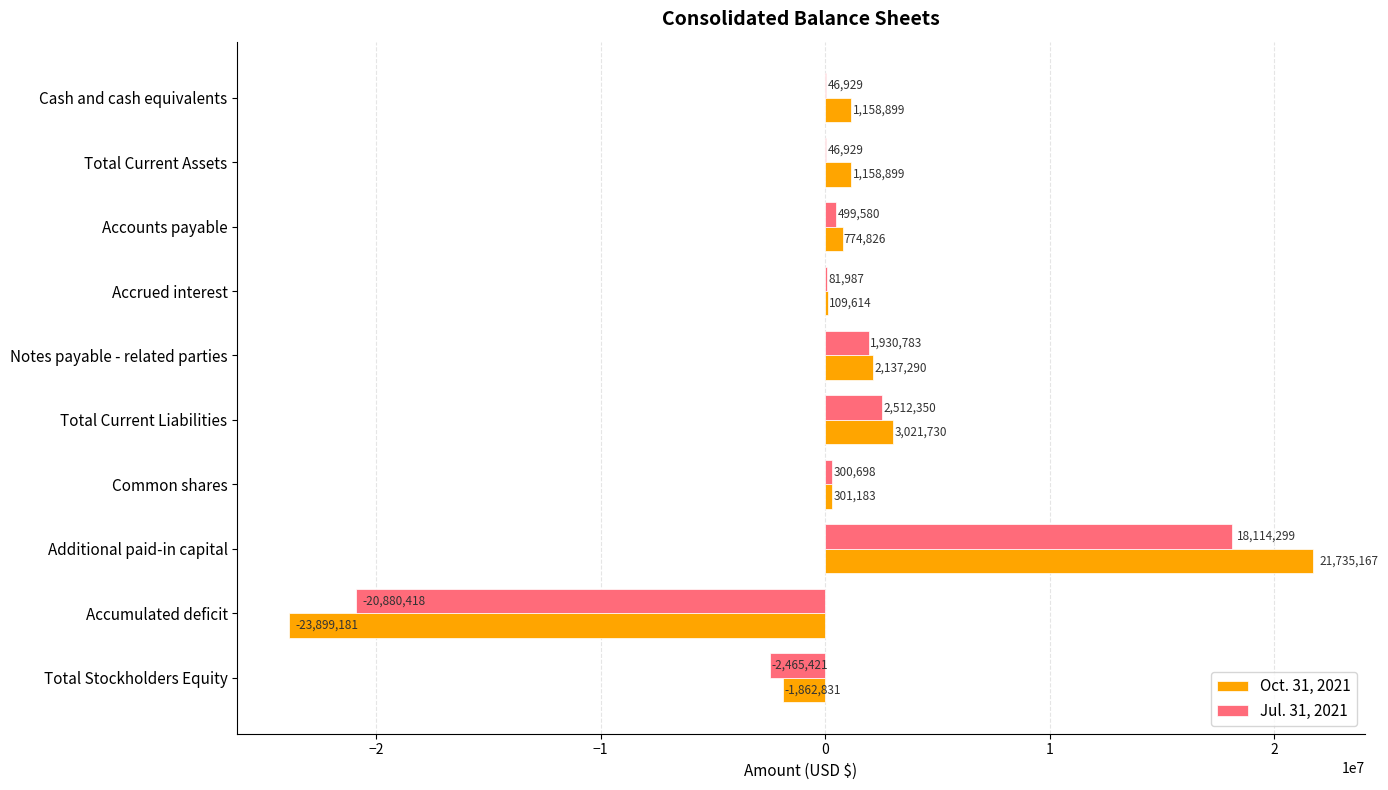

What is the sum of all Jul. 31, 2021 values?

187716